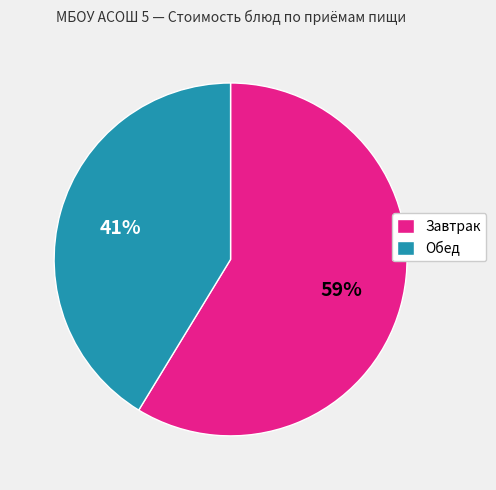

Does any single category account for the majority?

Yes